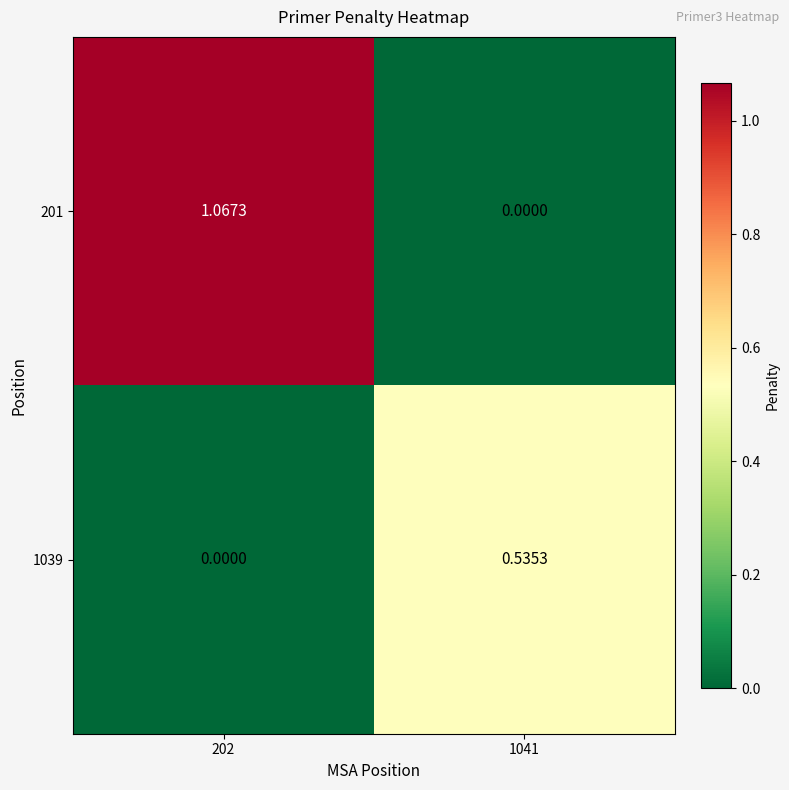

Which has a higher value, 1041 or 202?

202